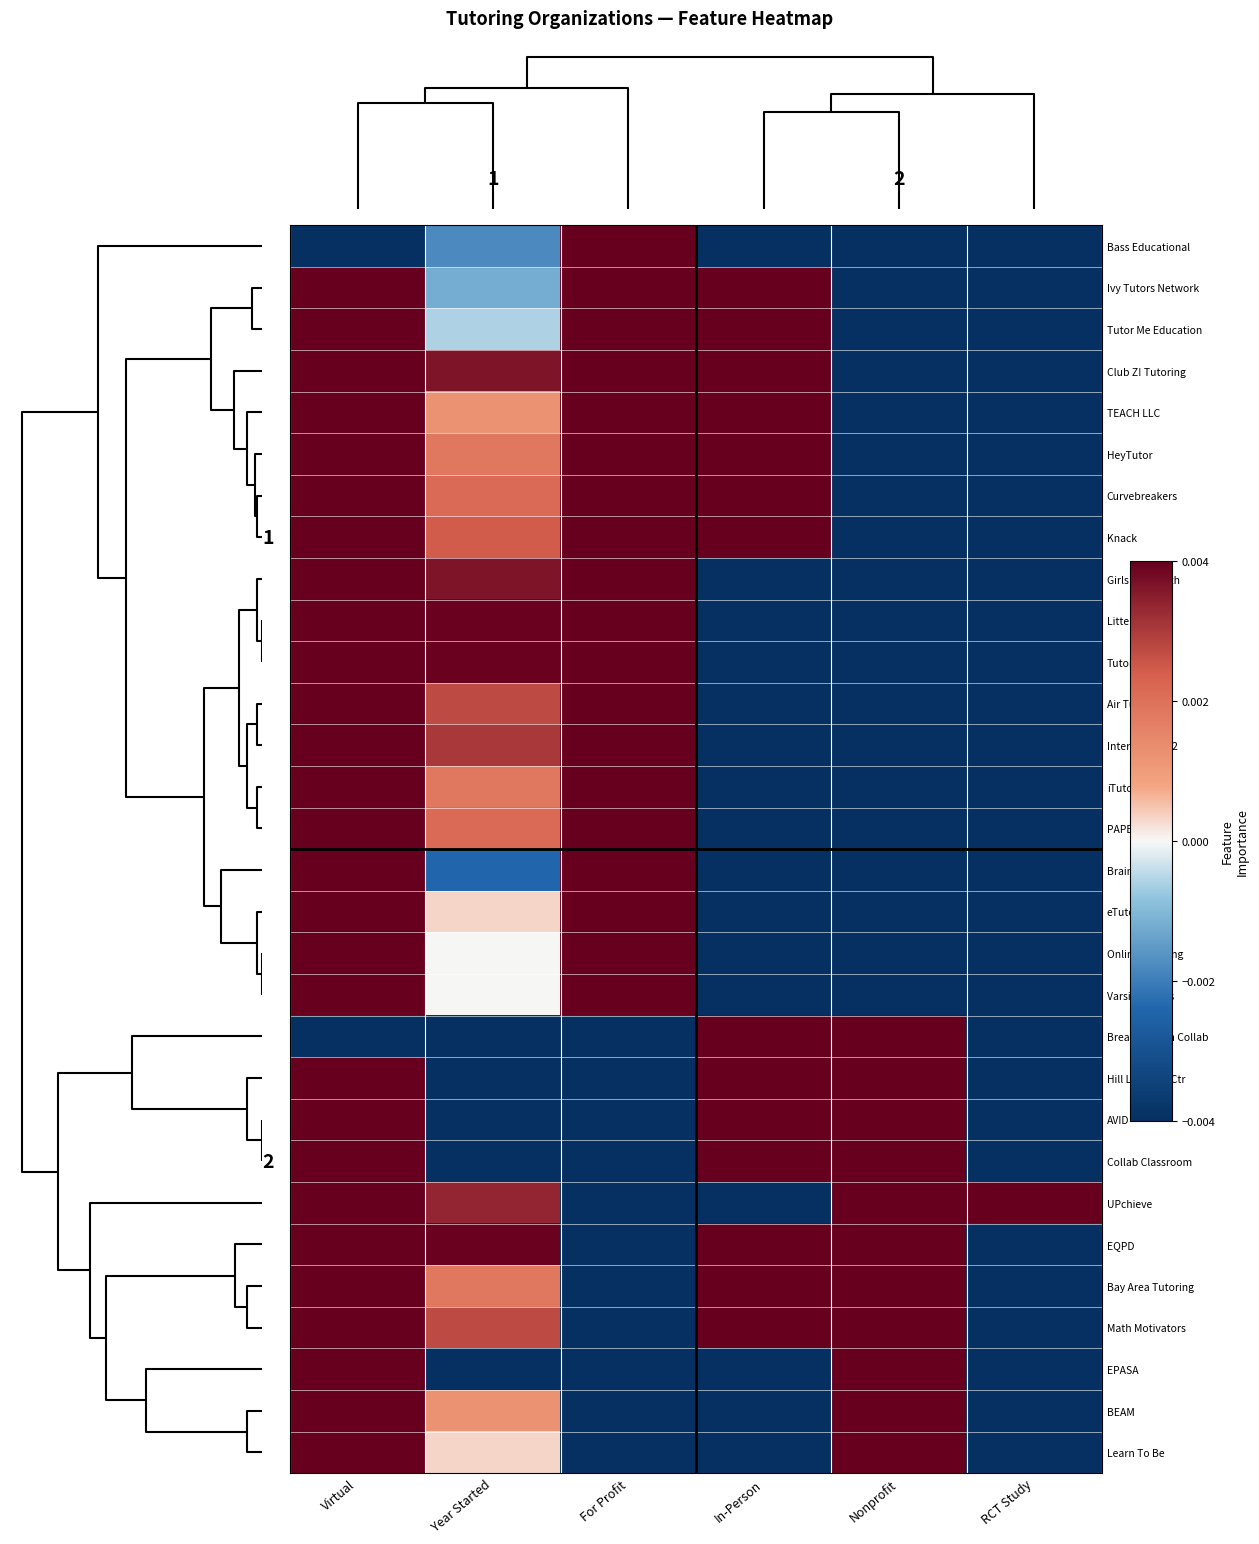

List the series in order of their peak value, highest first.

Bass Educational, Ivy Tutors Network, Tutor Me Education, Club Z! Tutoring, TEACH LLC, HeyTutor, Curvebreakers, Knack, Girls Who Math, Littera, Tutor.com, Air Tutors, Intervene K-12, iTutor.com, PAPER, Brainfuse, eTutorWorld, Online Tutoring, Varsity Tutors, Breakthrough Collab, Hill Learning Ctr, AVID, Collab Classroom, UPchieve, EQPD, Bay Area Tutoring, Math Motivators, EPASA, BEAM, Learn To Be